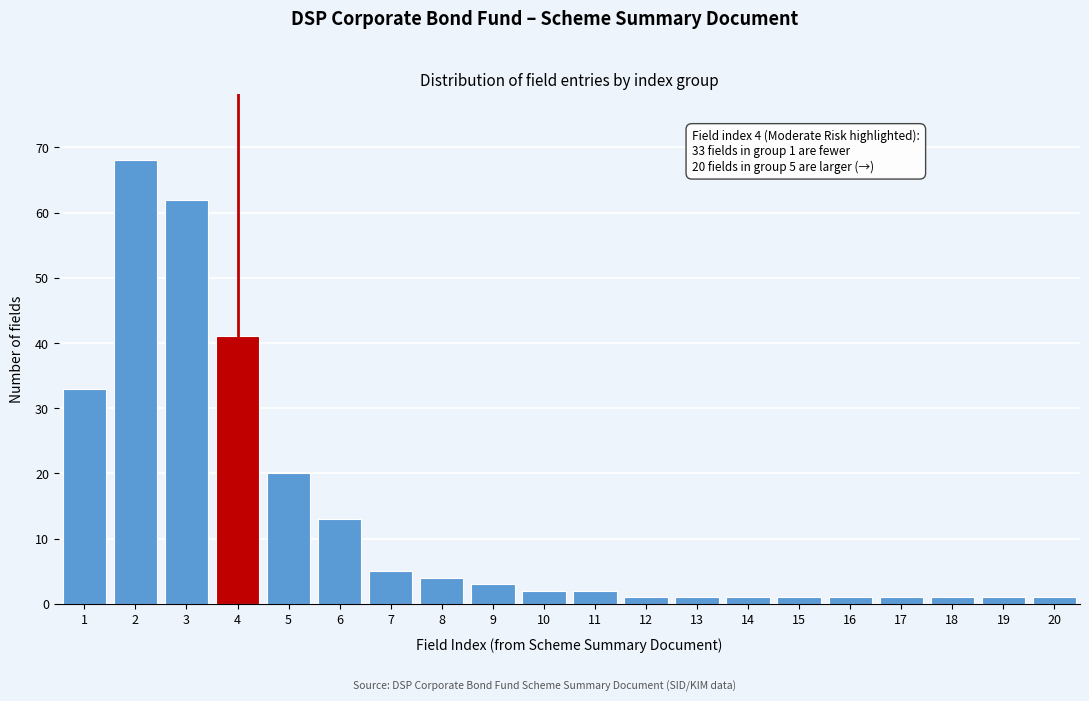

Reading left to right, transcribe all the data shown in this chart.

33	68	62	41	20	13	5	4	3	2	2	1	1	1	1	1	1	1	1	1